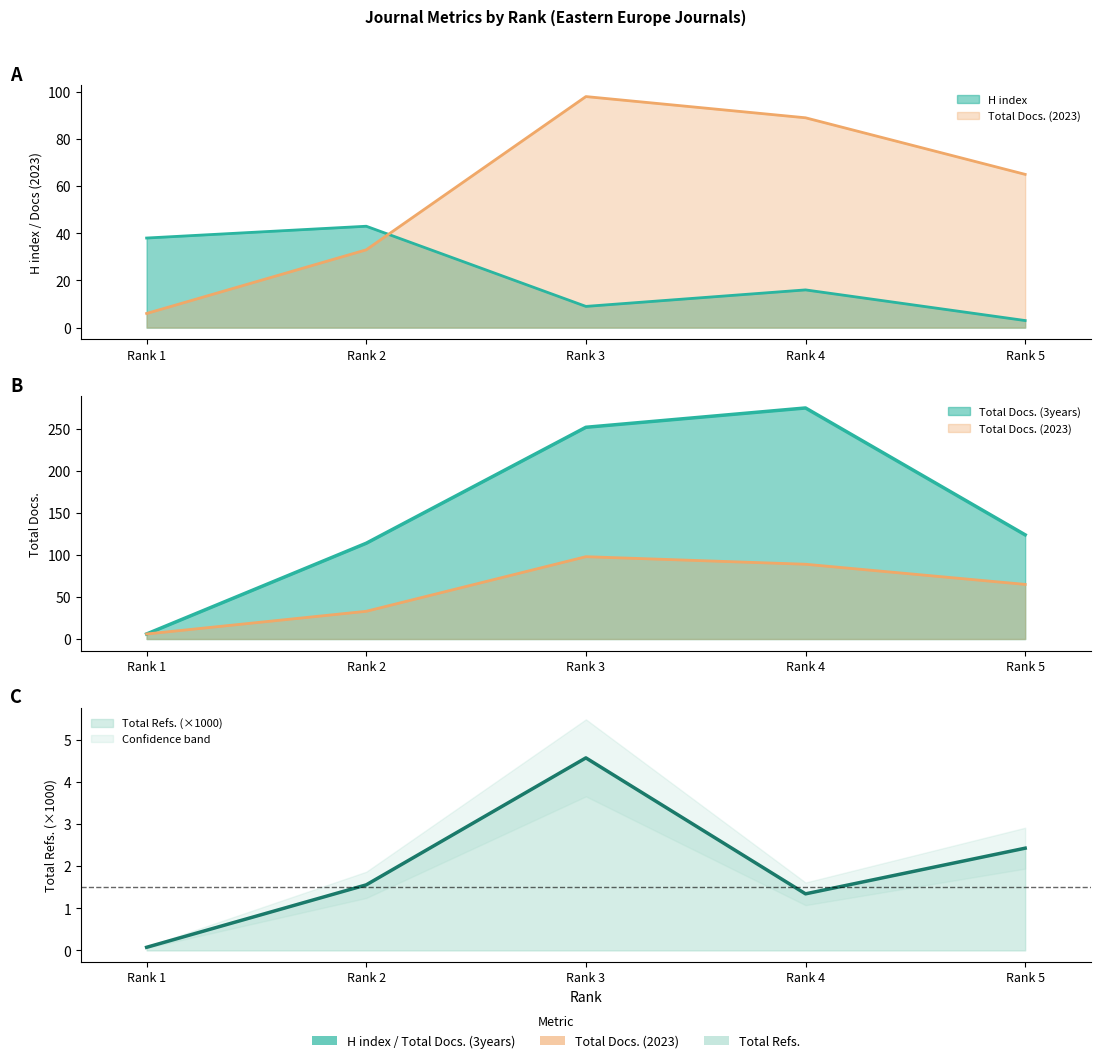

At which label is Total Docs. (3years) closest to 140?

Rank 5